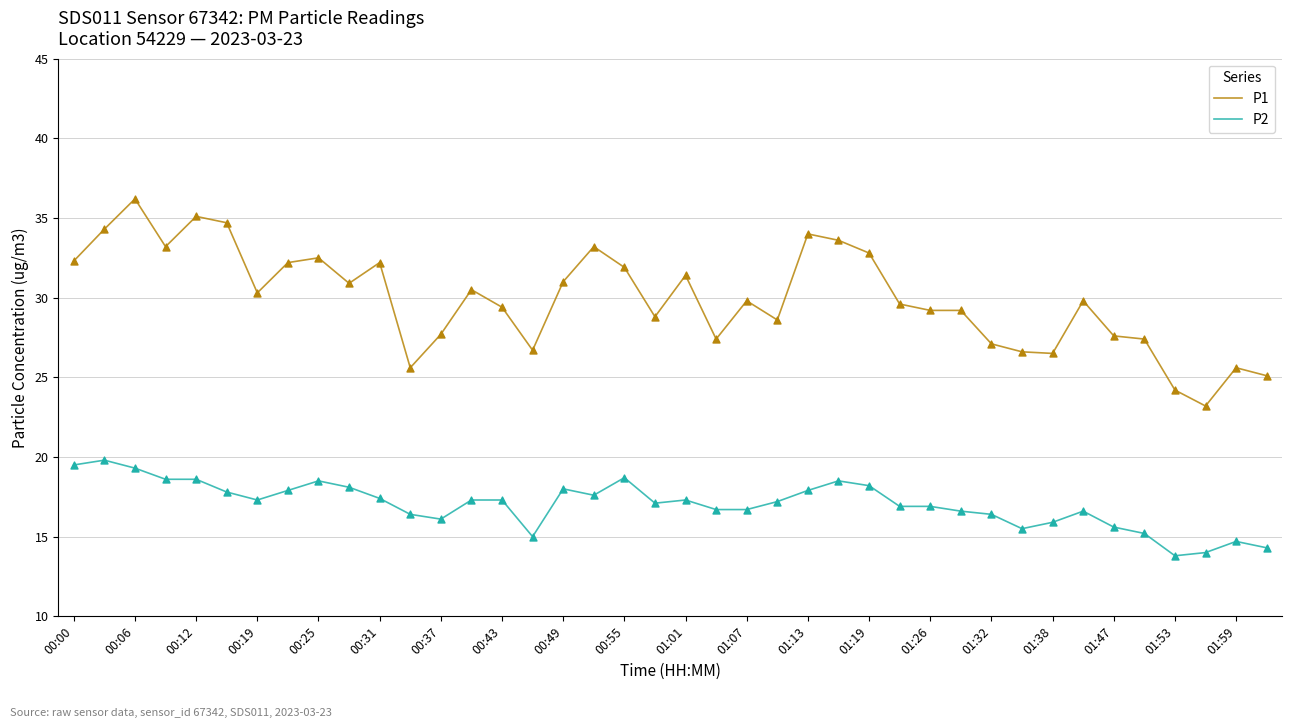

Which series has the largest total across all categories?

P1